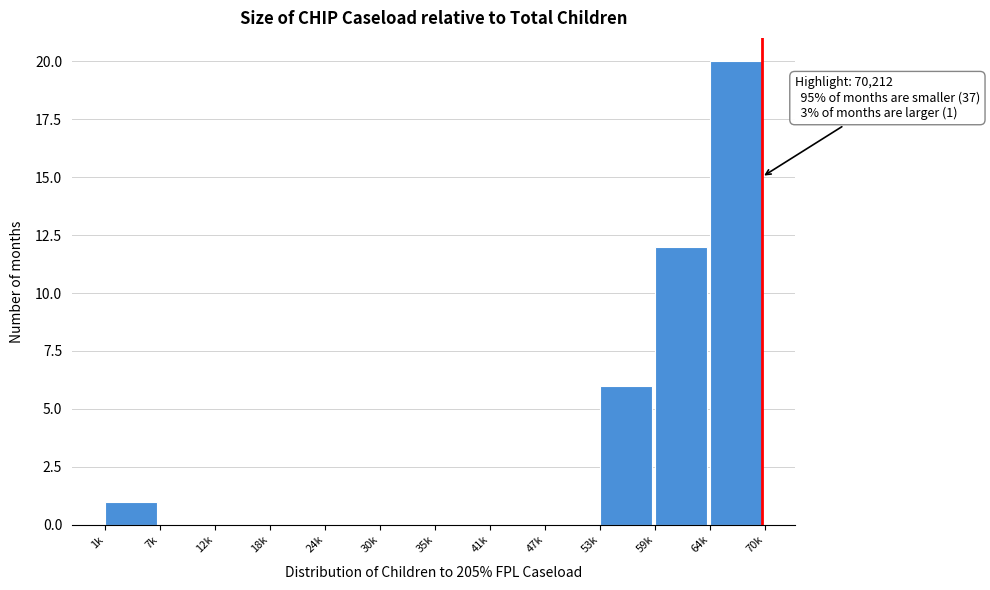

Reading left to right, list all the values displayed in this chart.

1k=1	7k=0	12k=0	18k=0	24k=0	30k=0	35k=0	41k=0	47k=0	53k=6	59k=12	64k=20